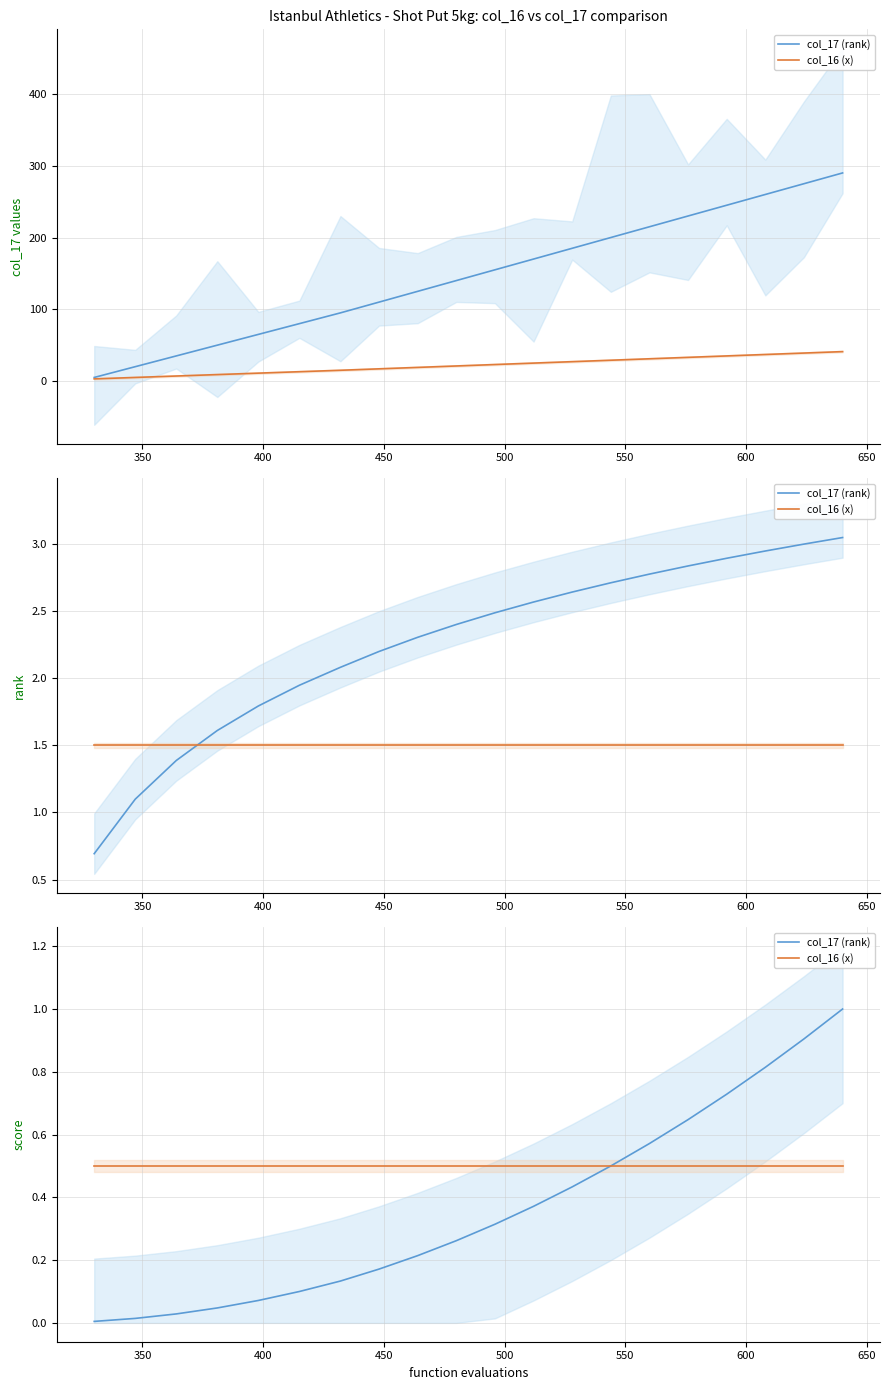

Is the value of col_16 (x) at 11 greater than the value of col_17 (rank) at 10?

Yes